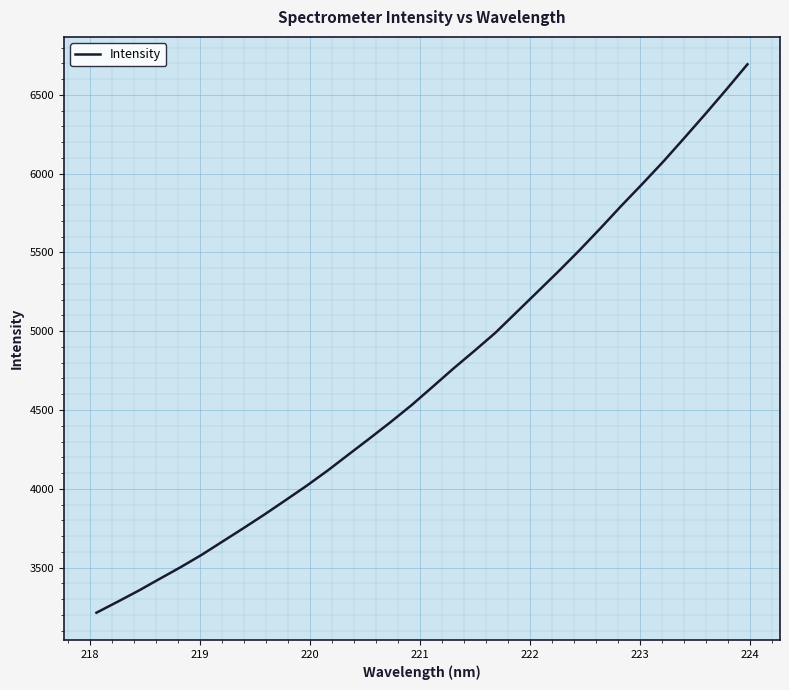

What is the difference between the maximum and minimum values?

3479.6